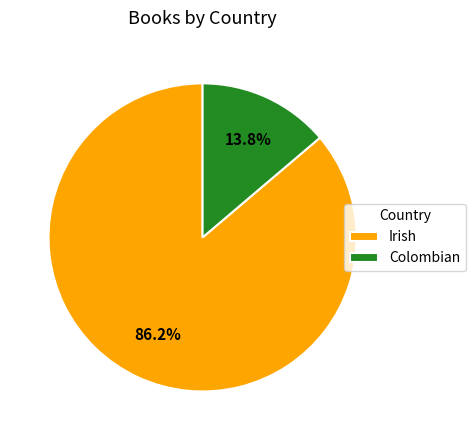

The Irish slice represents 86% of the pie. True or false?

True